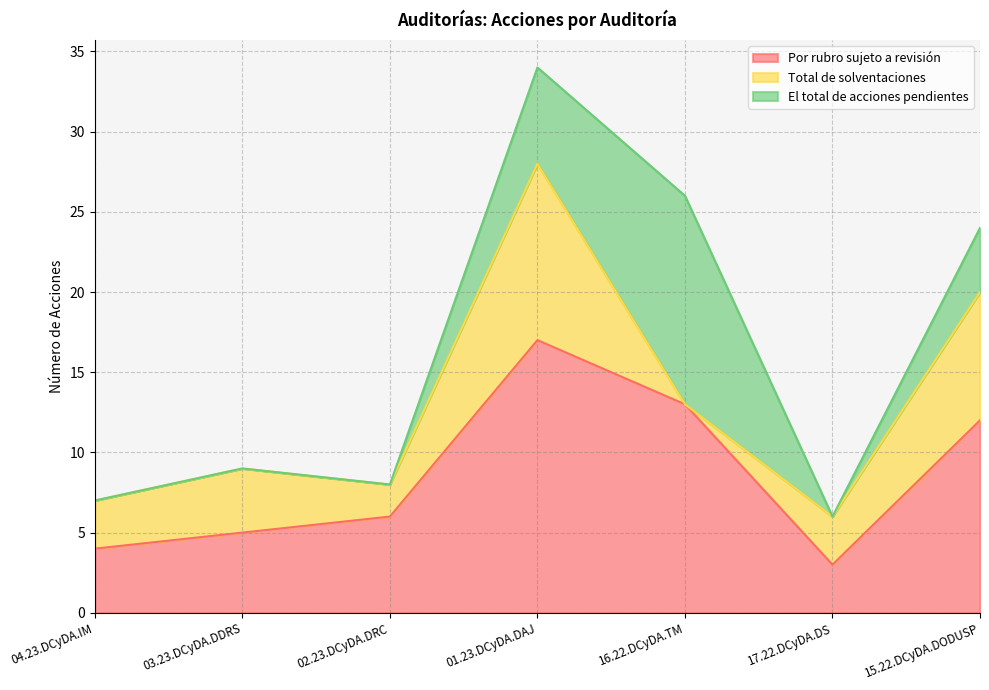

What is the difference between the second highest and second lowest values in the Total de solventaciones series?

6